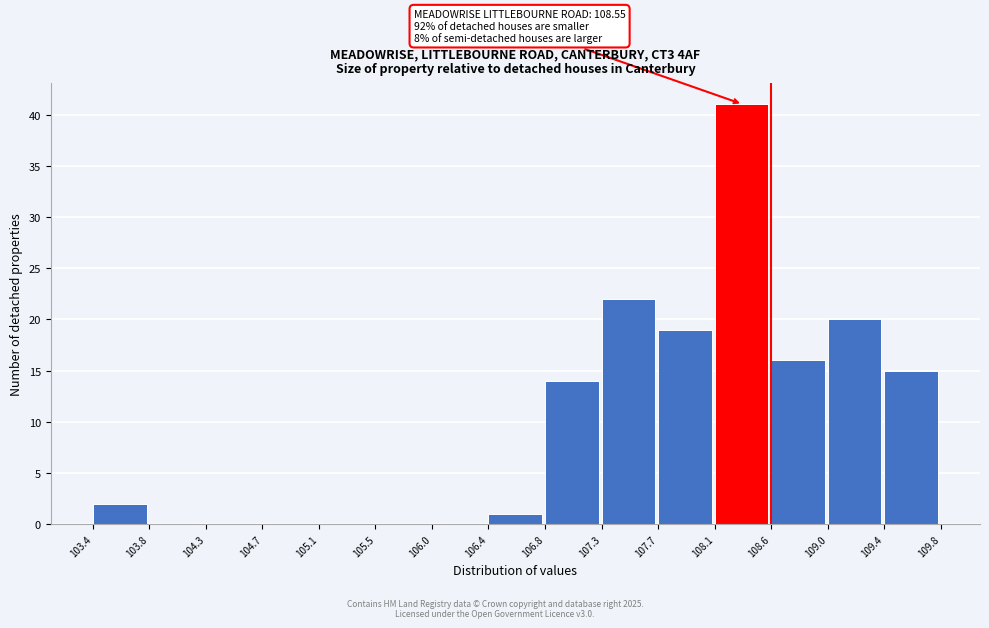

Over which range of the x-axis is the bar tallest?

108.1 to 108.6